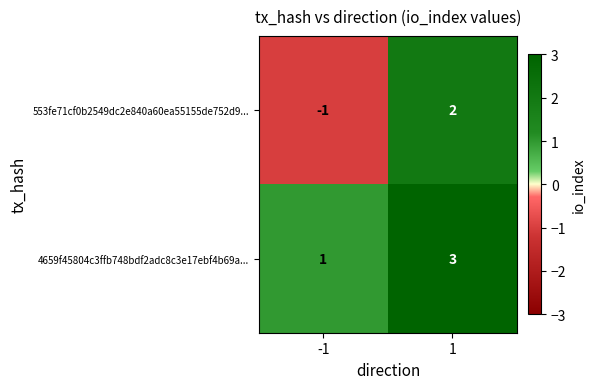

What is the sum of all 4659f45804c3ffb748bdf2adc8c3e17ebf4b69a... values?

4